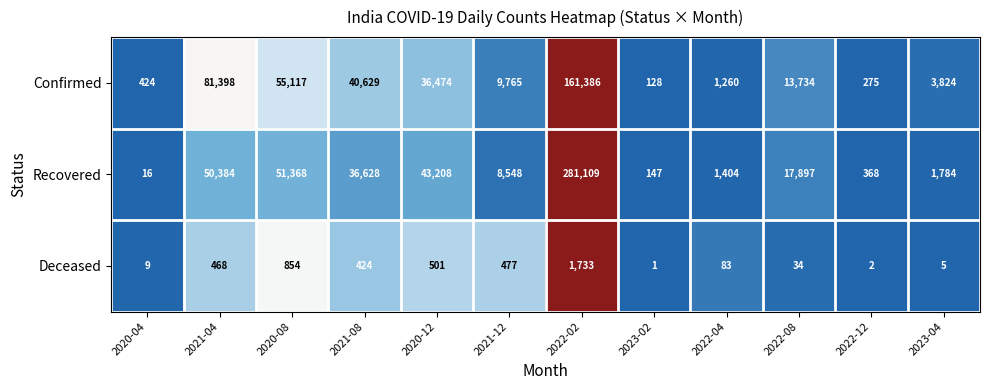

What is the maximum value shown in the chart?

281109